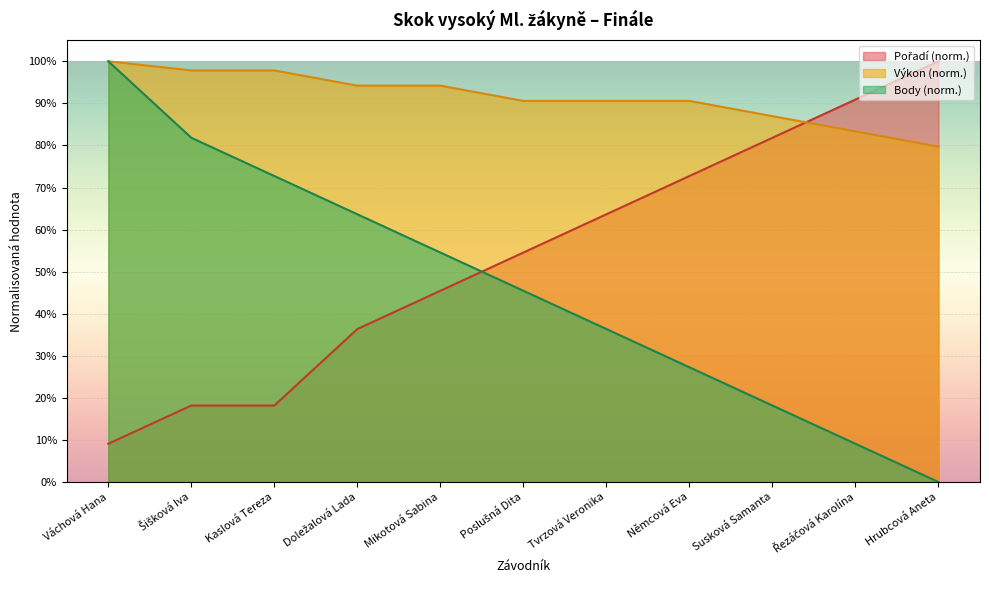

Reading right to left, transcribe all the data shown in this chart.

Pořadí: Hrubcová Aneta=1.0	Řezáčová Karolína=0.9	Susková Samanta=0.8	Němcová Eva=0.7	Tvrzová Veronika=0.6	Poslušná Dita=0.5	Mikotová Sabina=0.5	Doležalová Lada=0.4	Kaslová Tereza=0.2	Šišková Iva=0.2	Váchová Hana=0.1
Výkon: Hrubcová Aneta=0.8	Řezáčová Karolína=0.8	Susková Samanta=0.9	Němcová Eva=0.9	Tvrzová Veronika=0.9	Poslušná Dita=0.9	Mikotová Sabina=0.9	Doležalová Lada=0.9	Kaslová Tereza=1.0	Šišková Iva=1.0	Váchová Hana=1.0
Body: Hrubcová Aneta=0.0	Řezáčová Karolína=0.1	Susková Samanta=0.2	Němcová Eva=0.3	Tvrzová Veronika=0.4	Poslušná Dita=0.5	Mikotová Sabina=0.5	Doležalová Lada=0.6	Kaslová Tereza=0.7	Šišková Iva=0.8	Váchová Hana=1.0